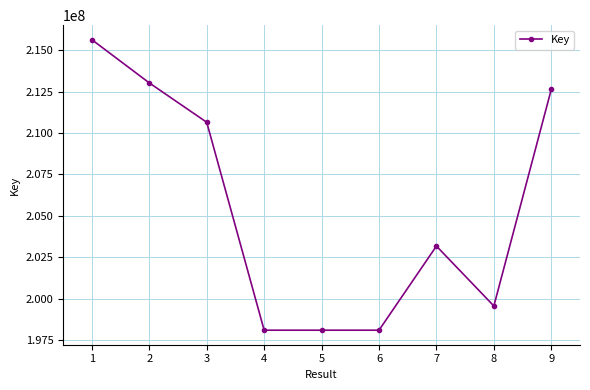

How many data points are less than 203173244?

4